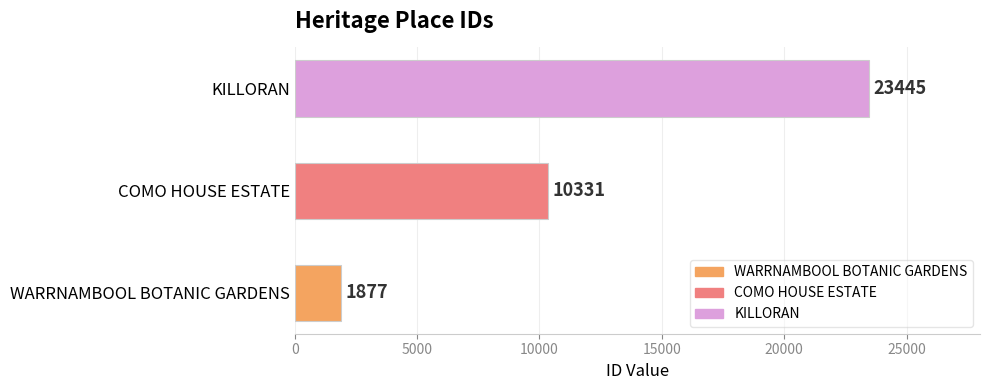

The chart shows a value of 10331 at COMO HOUSE ESTATE. True or false?

True